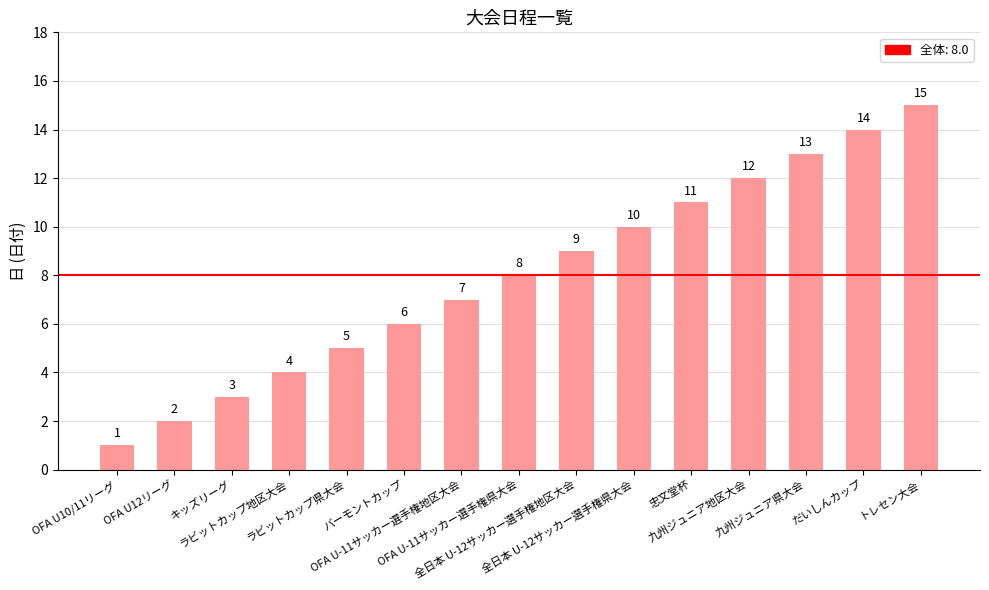

Reading right to left, transcribe all the data shown in this chart.

トレセン大会=15	だいしんカップ=14	九州ジュニア県大会=13	九州ジュニア地区大会=12	忠文堂杯=11	全日本 U-12サッカー選手権県大会=10	全日本 U-12サッカー選手権地区大会=9	OFA U-11サッカー選手権県大会=8	OFA U-11サッカー選手権地区大会=7	バーモントカップ=6	ラビットカップ県大会=5	ラビットカップ地区大会=4	キッズリーグ=3	OFA U12リーグ=2	OFA U10/11リーグ=1